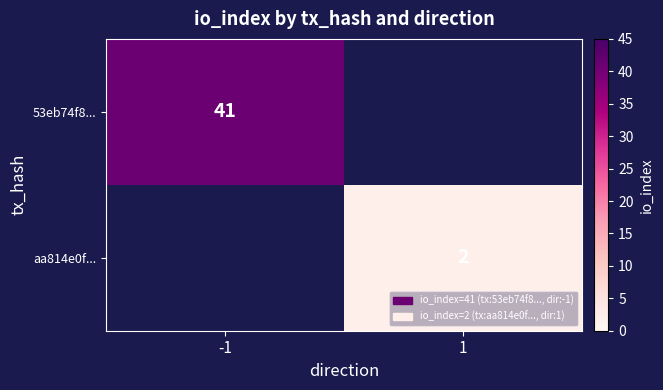

Is it true that 53eb74f8... equals 17 at -1?

False